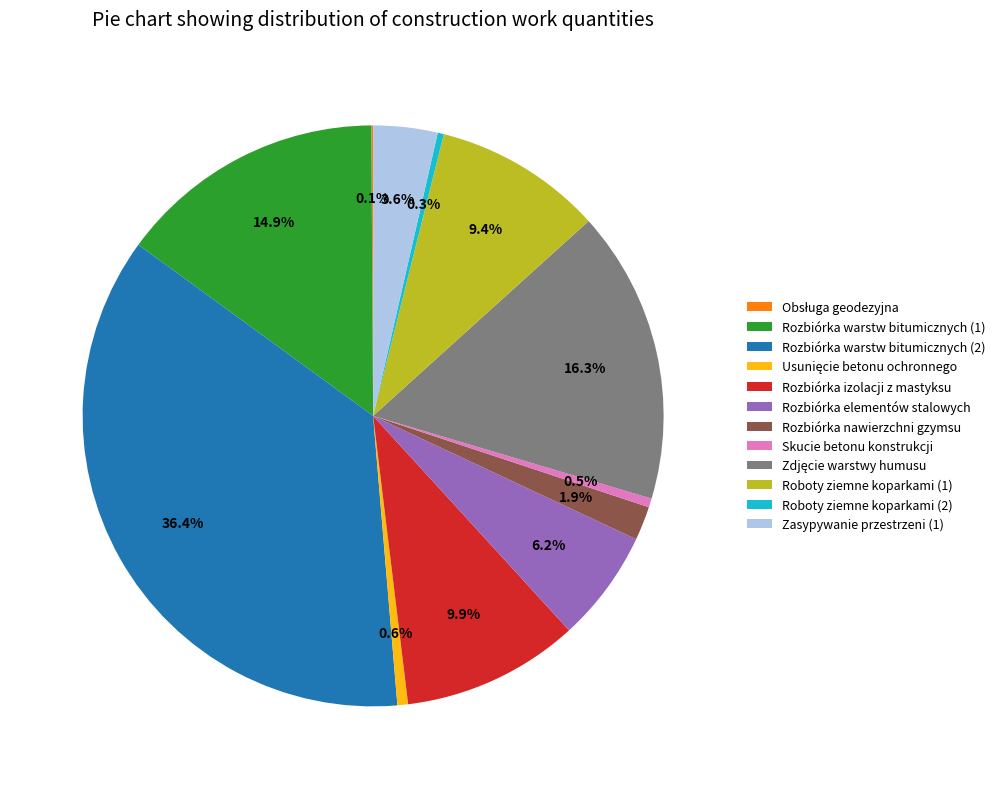

What is the largest slice in the pie chart?

Rozbiórka warstw bitumicznych (2)